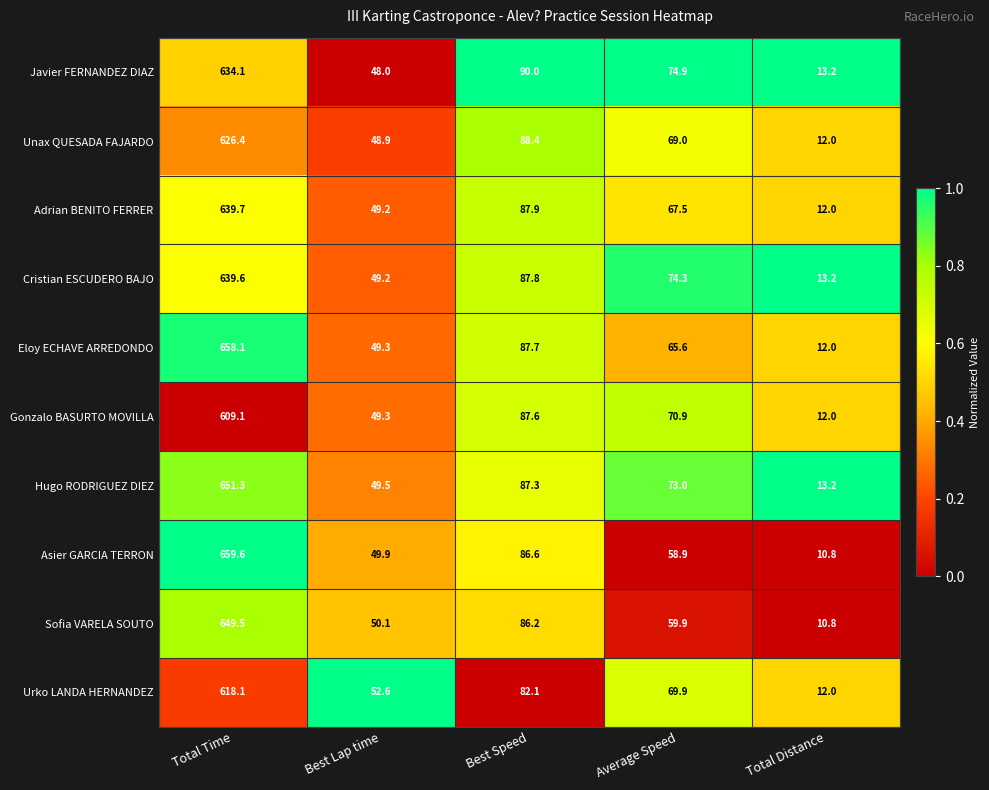

Which category has the lowest value in the Adrian BENITO FERRER series?

Total Distance